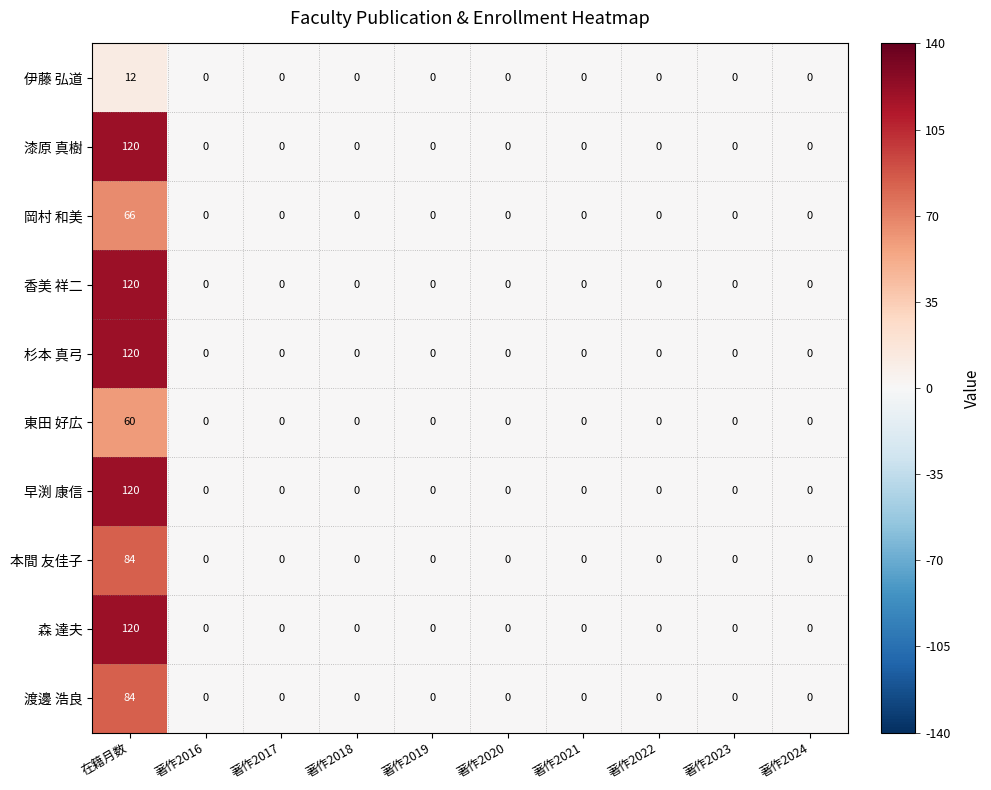

The value of 杉本 真弓 at 在籍月数 is 120. True or false?

True